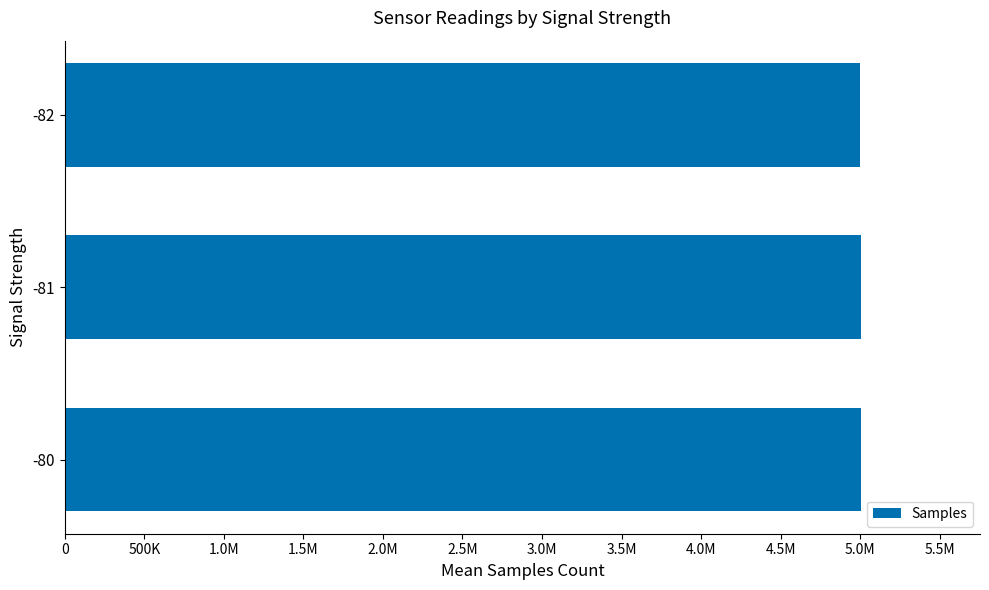

Does the chart contain any negative values?

No